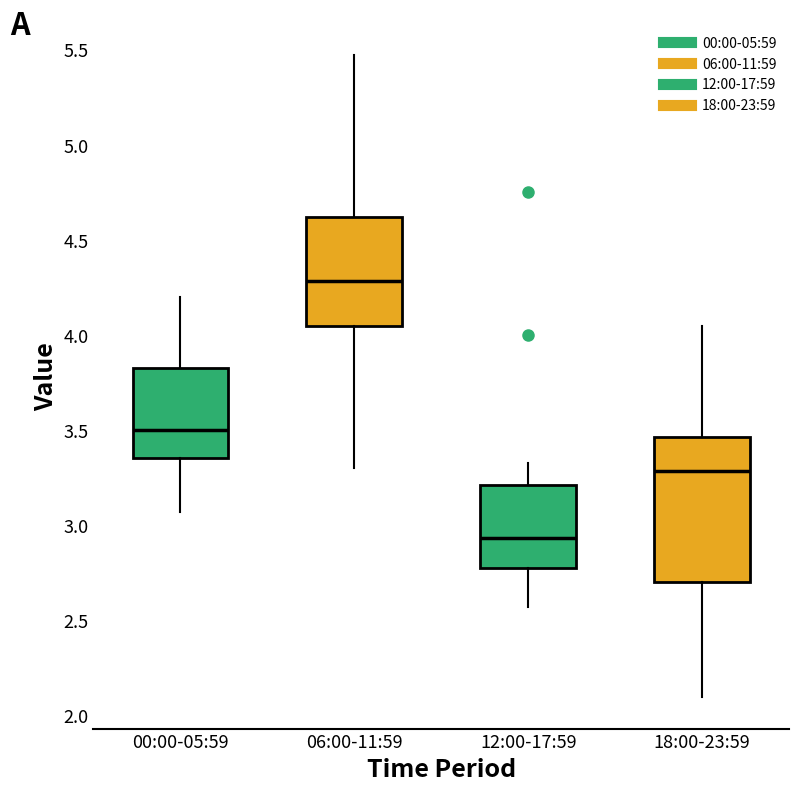

Which box's median line is the lowest?

12:00-17:59